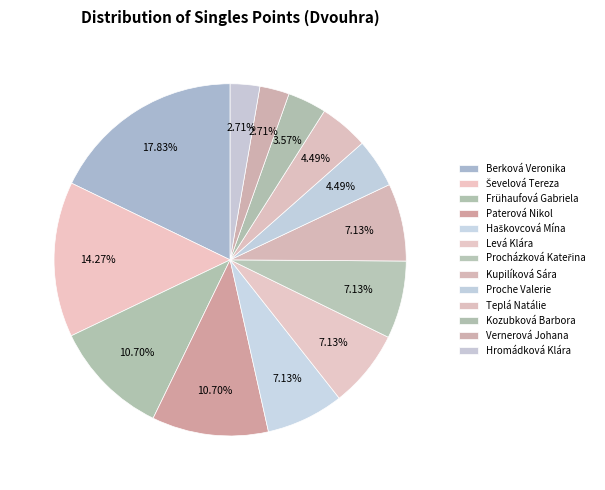

What is the change in value from Ševelová Tereza to Vernerová Johana?

-162